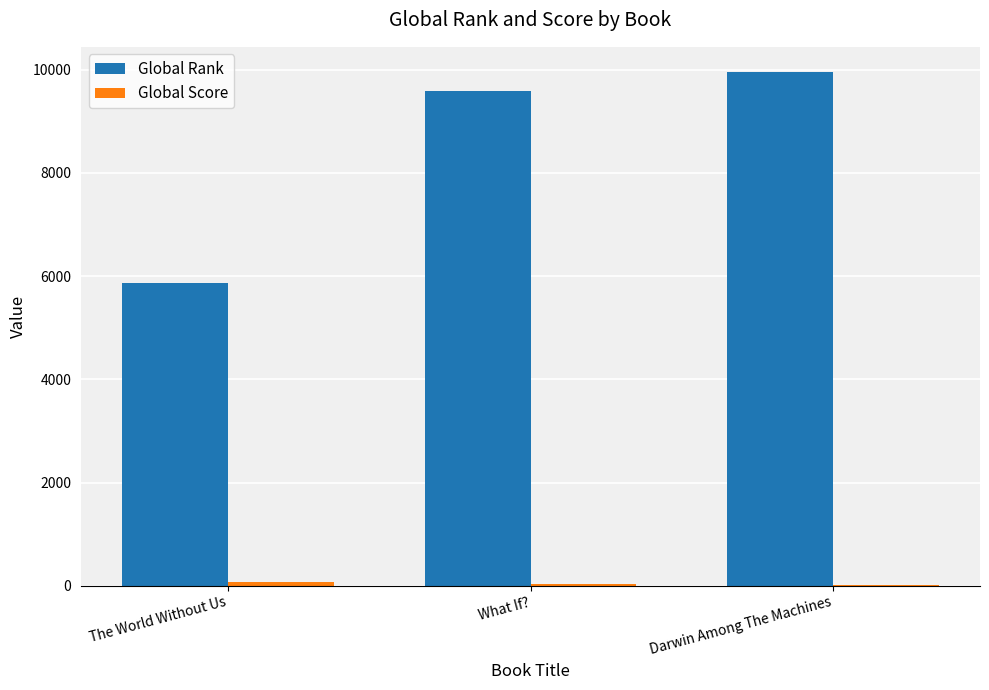

The Global Rank series shows 5859 at The World Without Us. True or false?

True